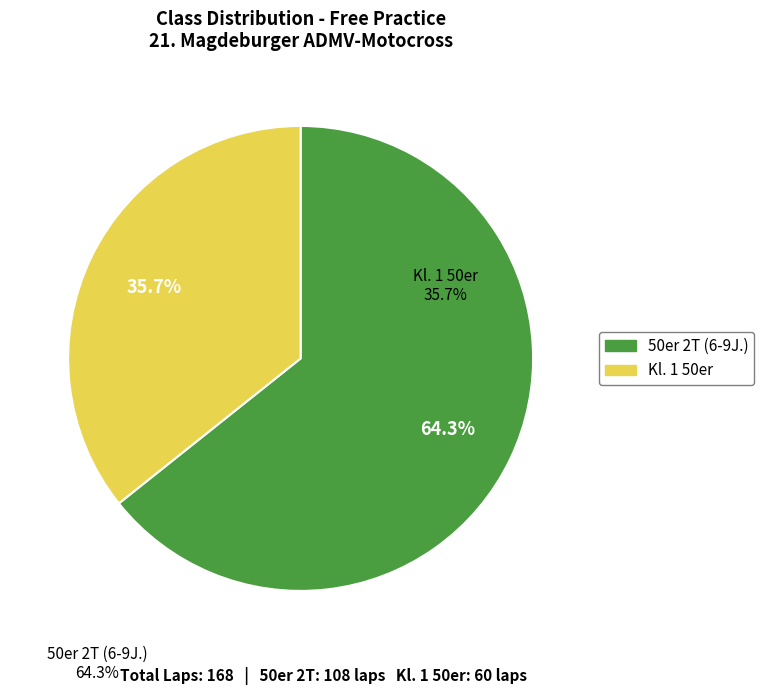

Does 50er 2T (6-9J.) account for over 50% of the chart?

Yes